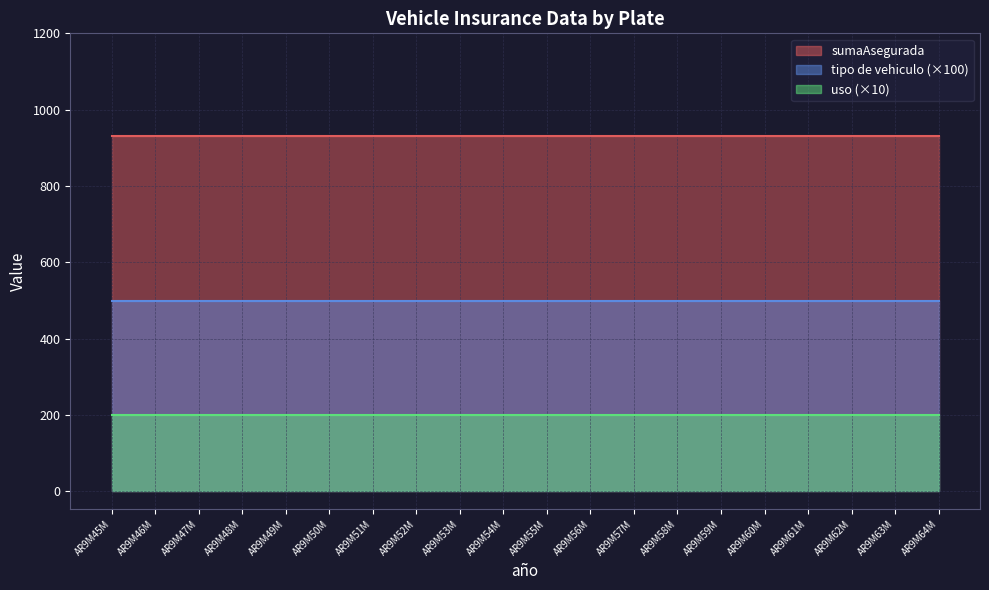

What is the spread (max minus min) of values at AR9M53M?

730